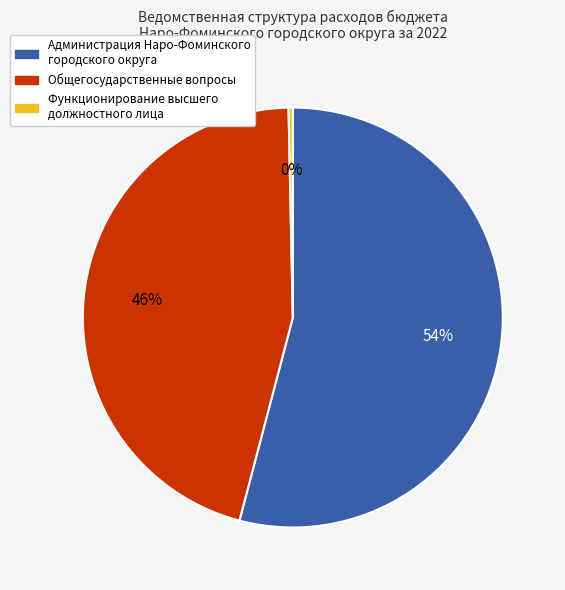

Combined, do Функционирование высшего должностного лица and Администрация Наро-Фоминского городского округа account for over 50%?

Yes